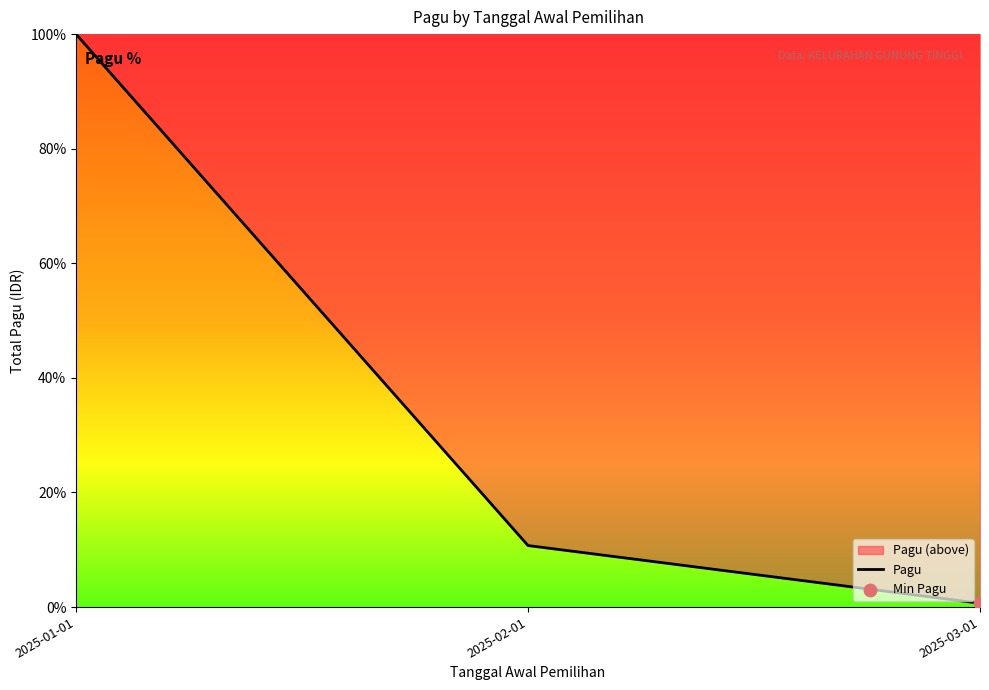

What is the change in value from 2025-02-01 to 2025-03-01?

-10.1